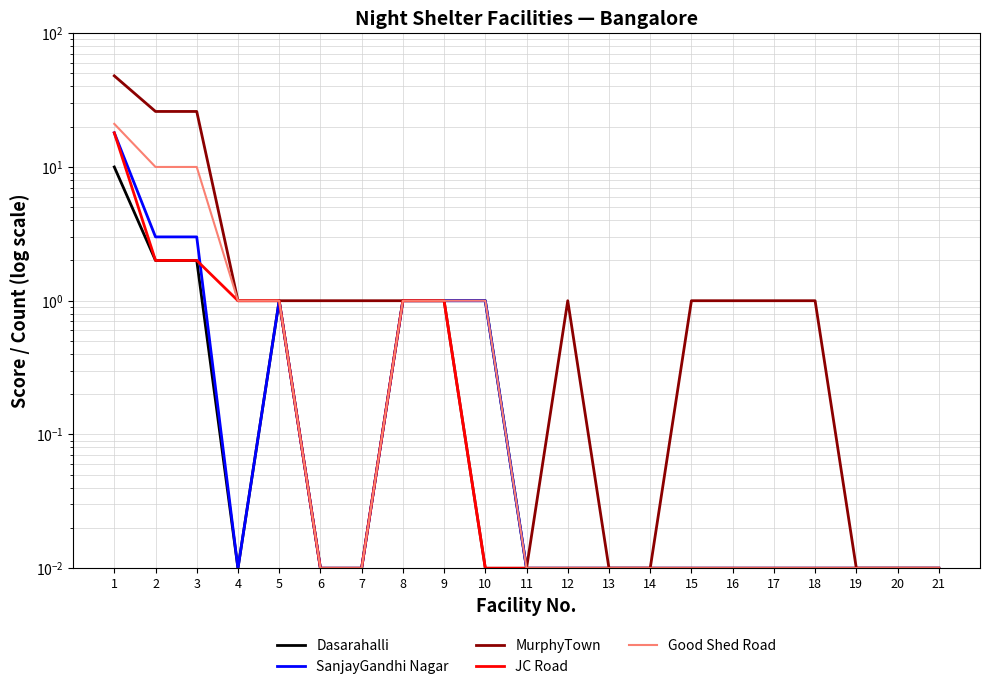

List the series in order of their peak value, highest first.

MurphyTown, Good Shed Road, SanjayGandhi Nagar, JC Road, Dasarahalli